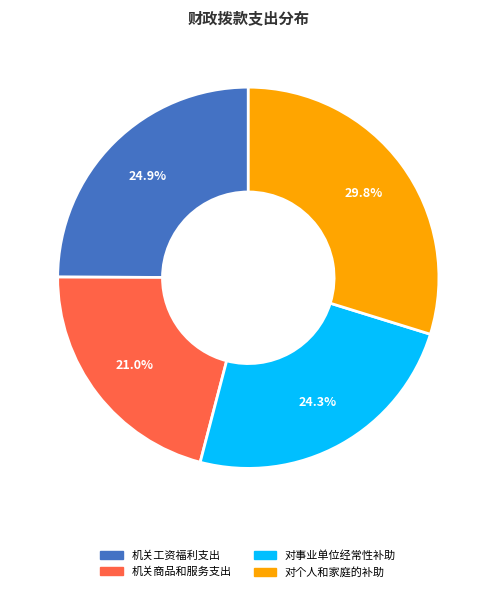

Rank the categories by value from highest to lowest.

对个人和家庭的补助, 机关工资福利支出, 对事业单位经常性补助, 机关商品和服务支出